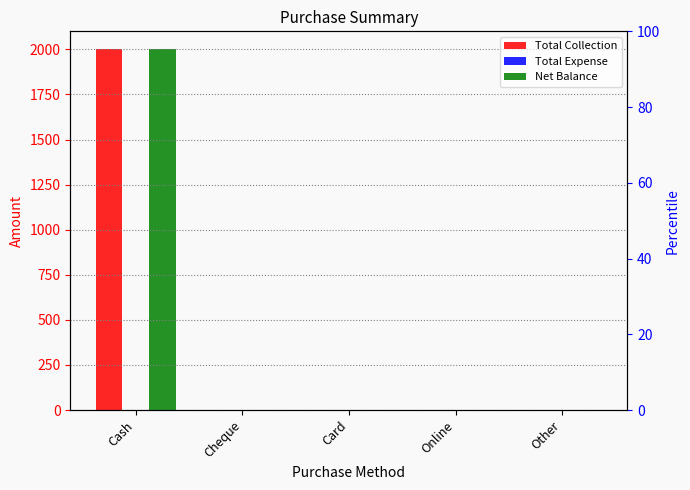

True or false: Total Collection has a value of -1077 at Cheque.

False